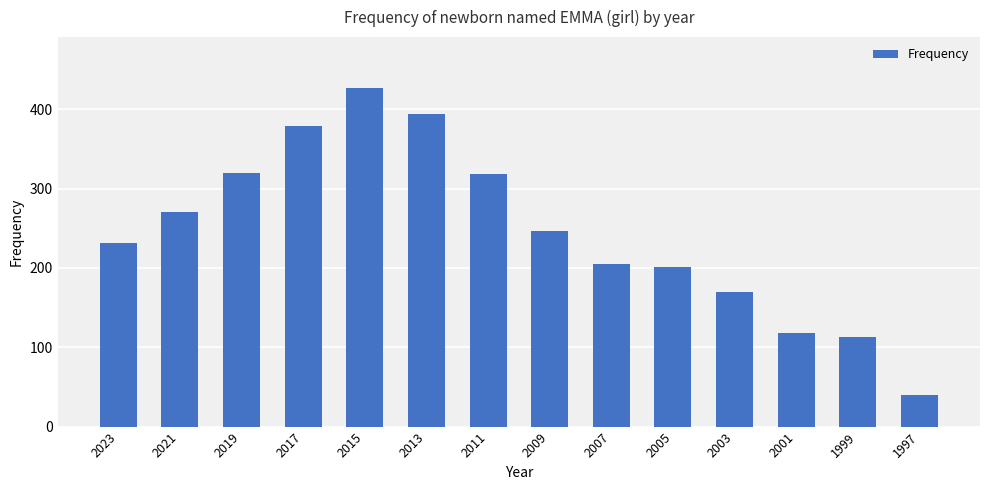

What is the average value?

245